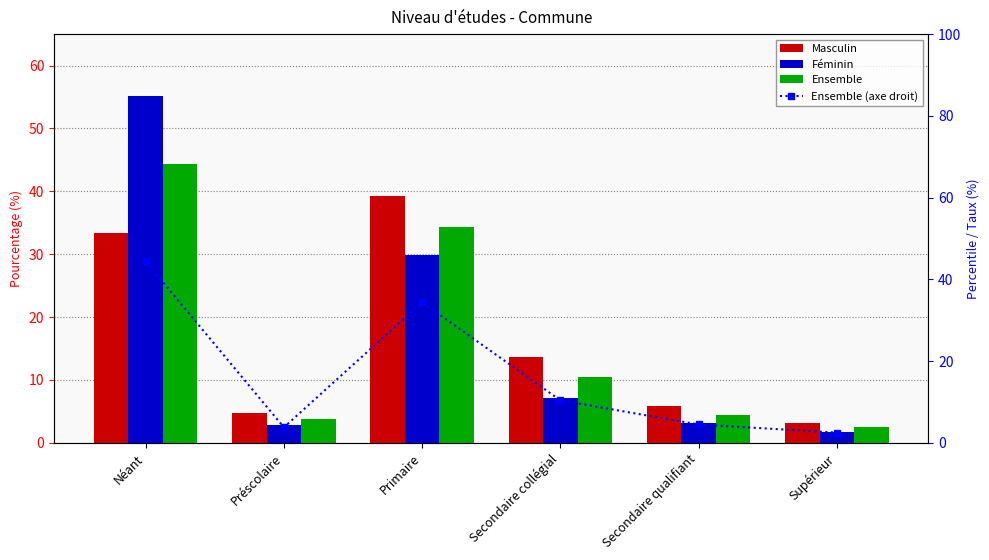

The Ensemble series shows 71.3 at Néant. True or false?

False